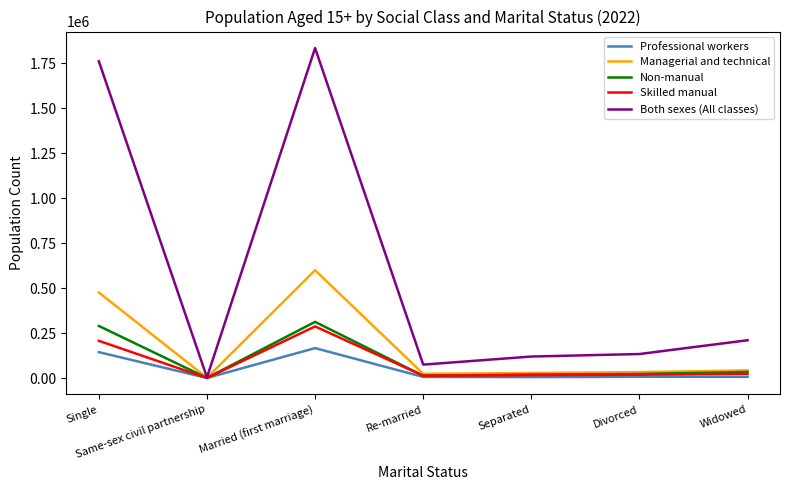

At which label does Managerial and technical first exceed 32997?

Single